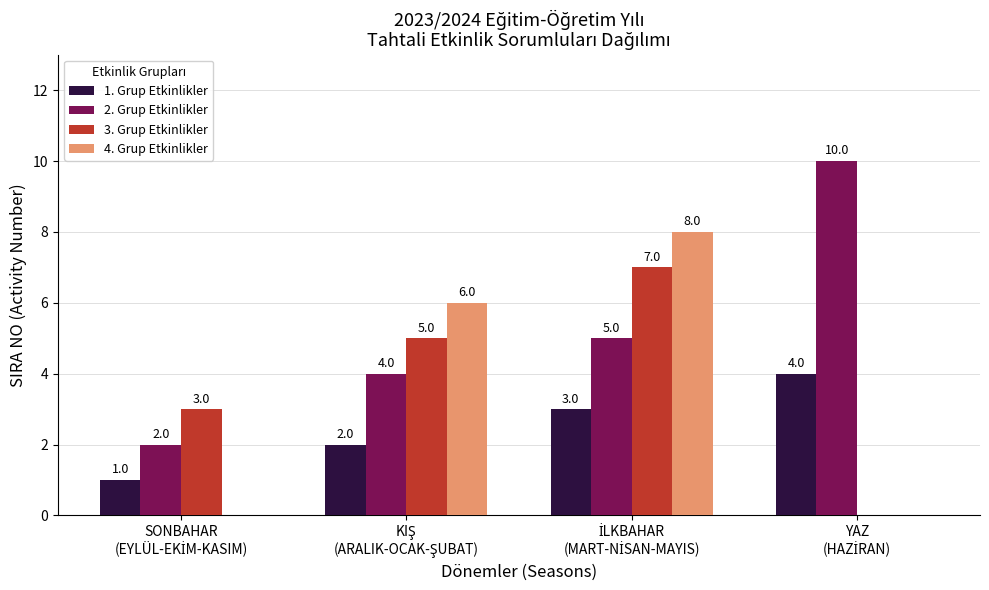

What is the sum of all 4. Grup Etkinlikler values?

14